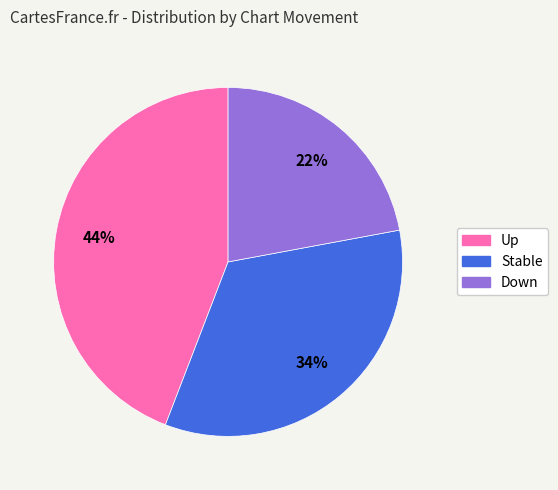

Does any single category account for the majority?

No